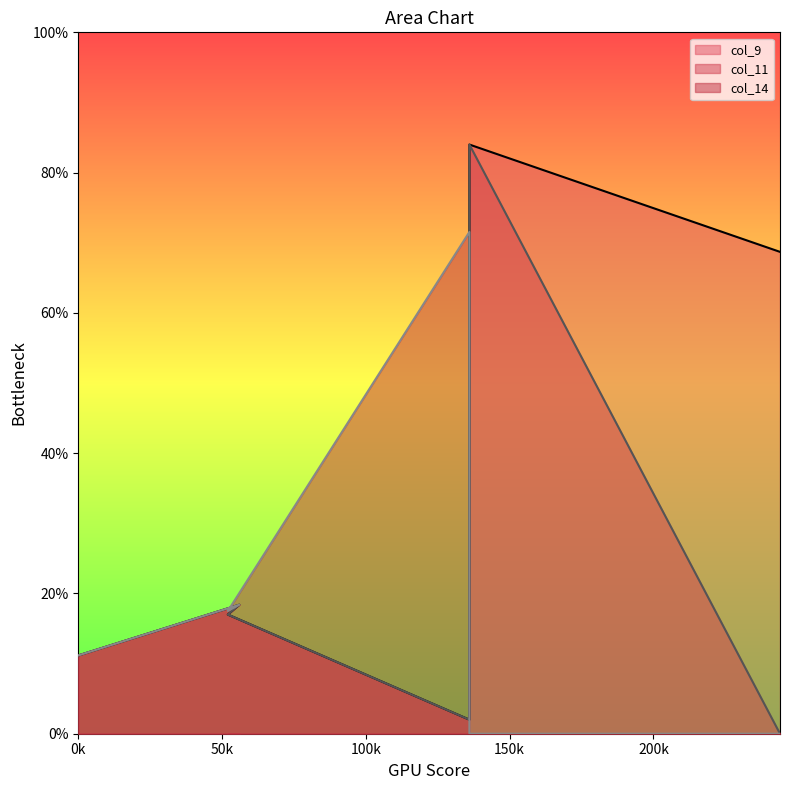

Reading right to left, list all the values displayed in this chart.

col_9: 68.7	84.0	2.0	17.0	18.4	11.2
col_11: 0.0	84.0	2.0	17.0	18.4	11.2
col_14: 0.0	0.0	71.5	17.5	18.4	11.2